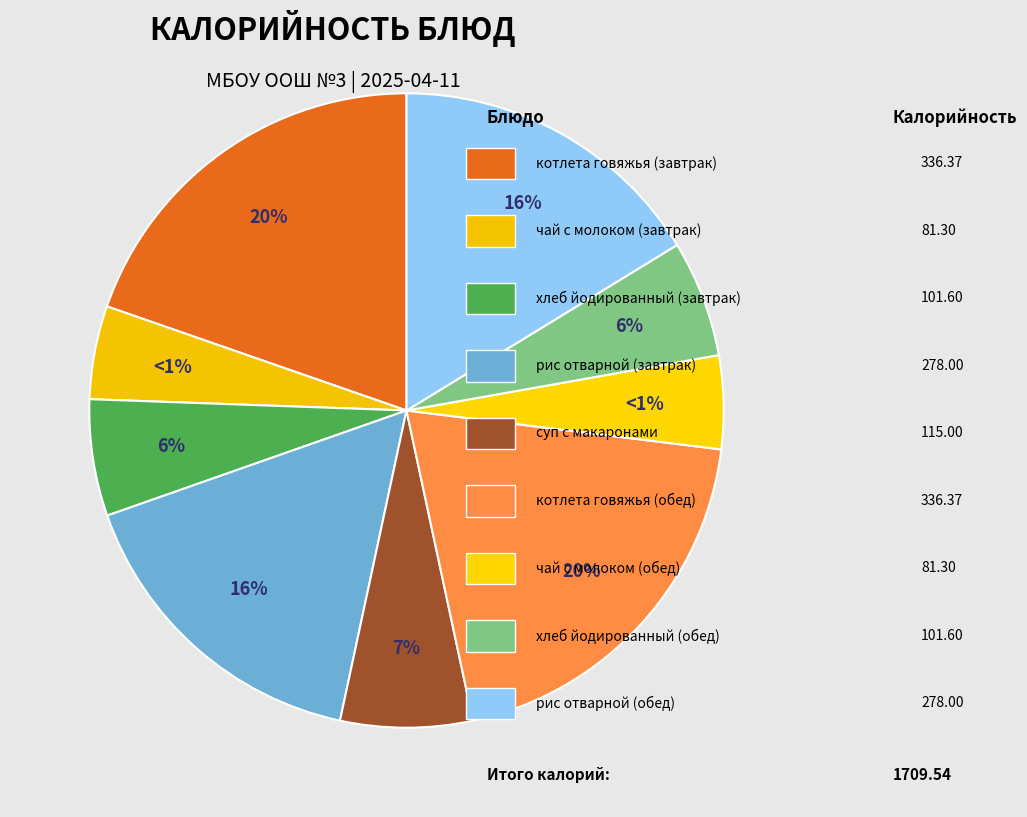

Does рис отварной (завтрак) represent more than half of the total?

No